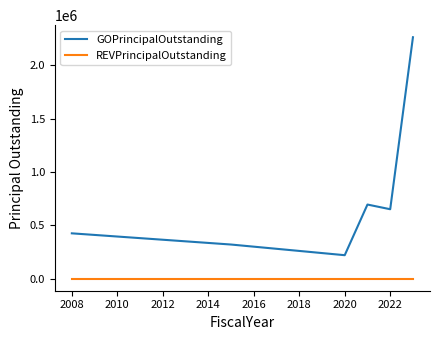

Which series has the largest total across all categories?

GOPrincipalOutstanding